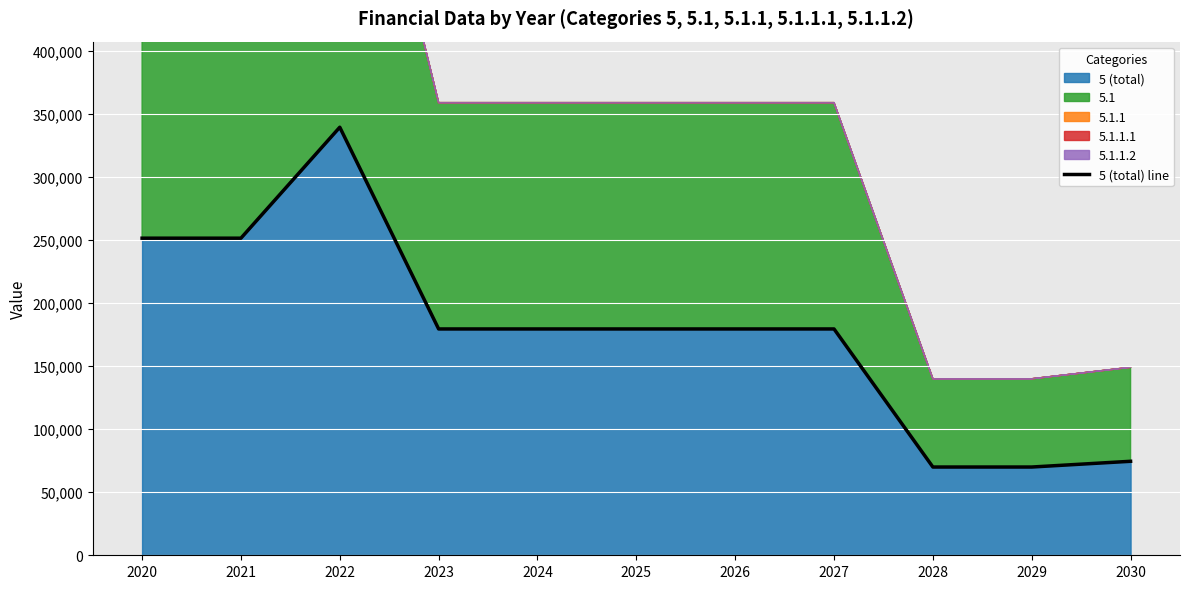

Read the value at 2021.

251500